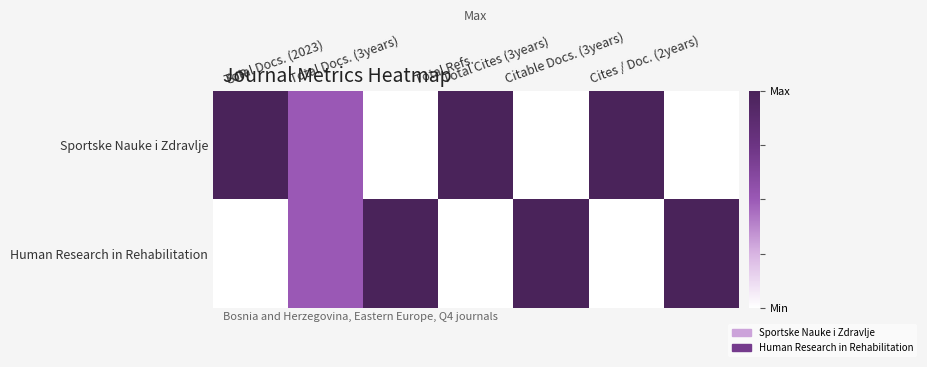

Between Total Cites (3years) and Cites / Doc. (2years), which is larger?

Total Cites (3years)